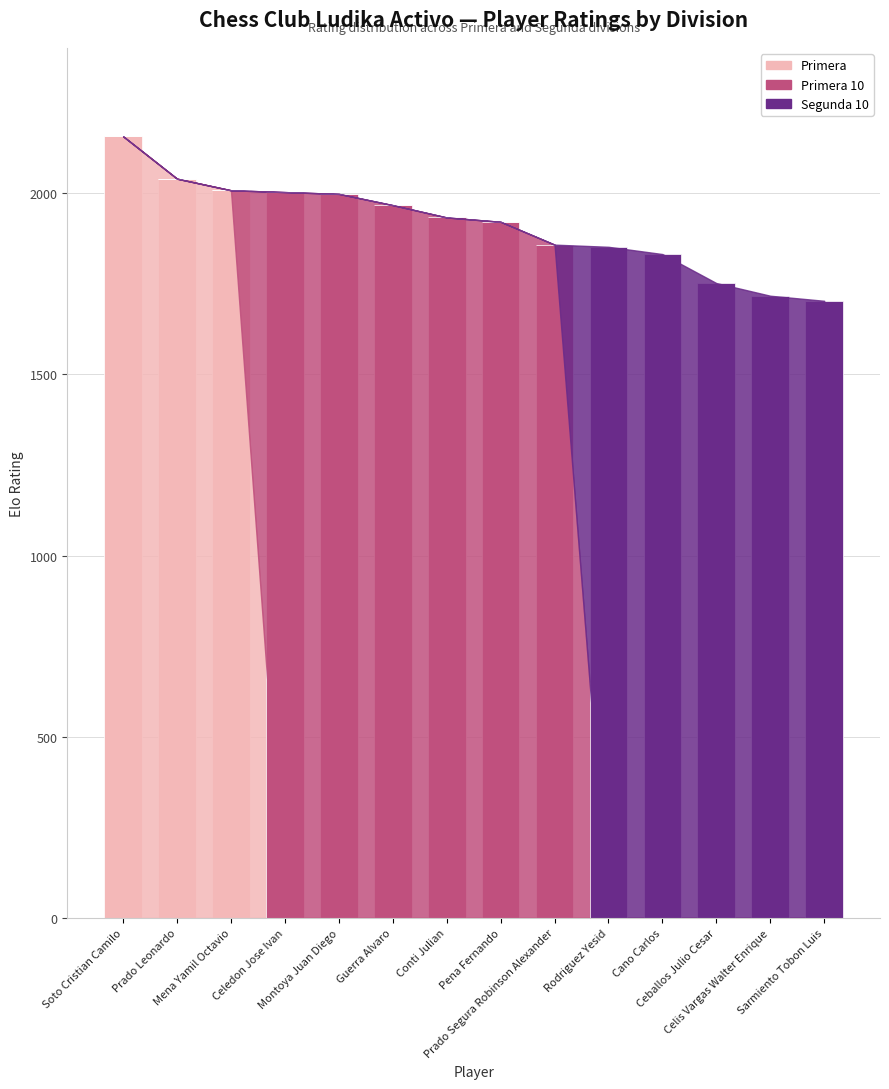

What is the highest value of the Primera series?

2157